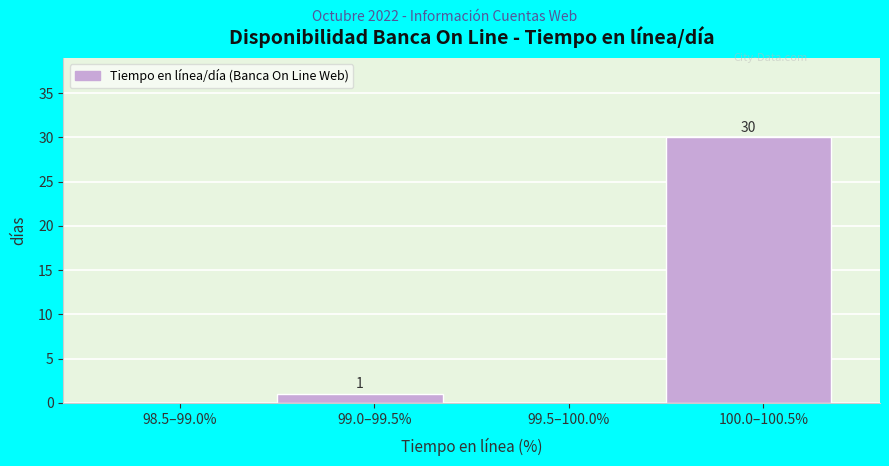

Reading left to right, extract all data points from this chart.

98.5–99.0%=0	99.0–99.5%=1	99.5–100.0%=0	100.0–100.5%=30